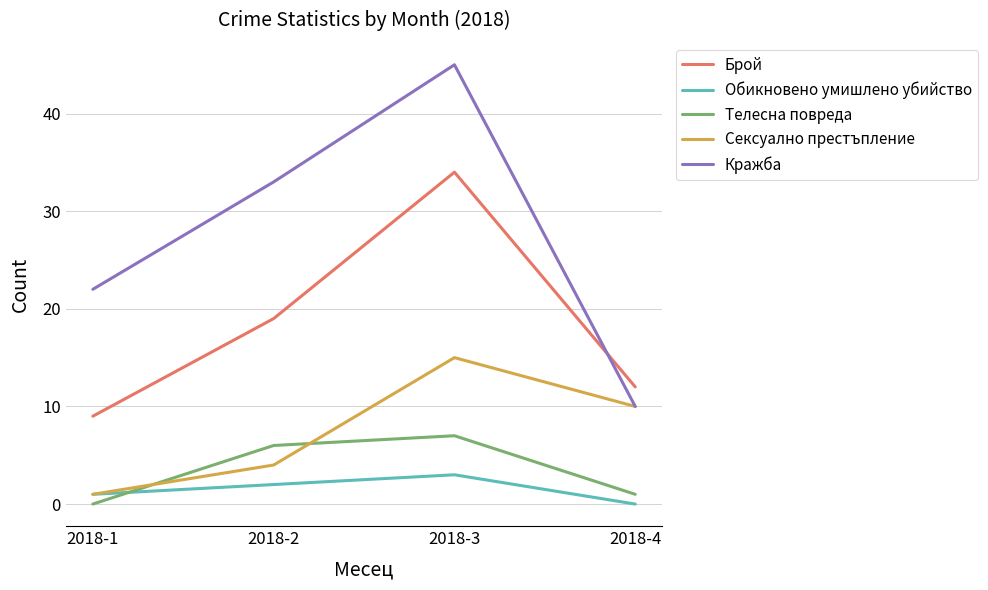

How many times do Телесна повреда and Сексуално престъпление cross each other?

2